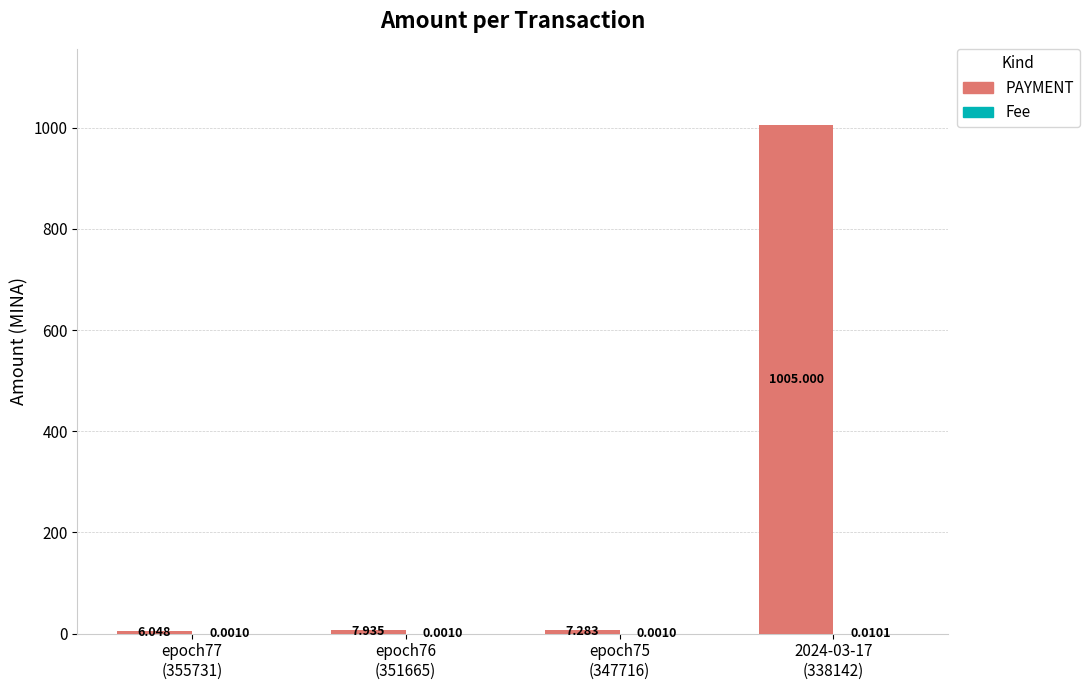

Is it true that PAYMENT equals 1480.1 at 2024-03-17
(338142)?

False